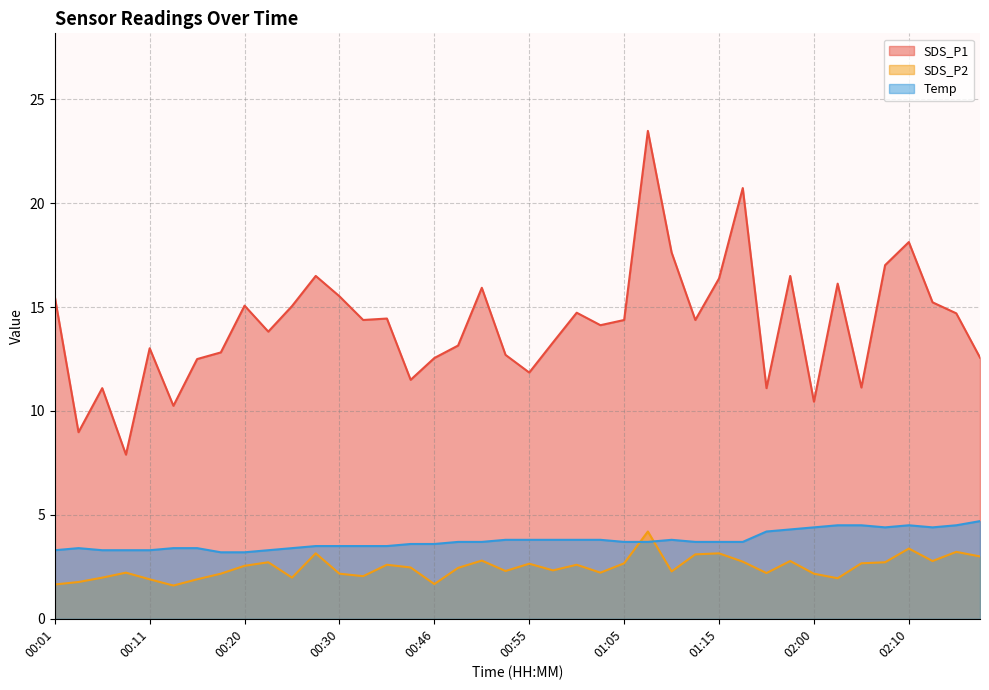

Reading left to right, transcribe all the data shown in this chart.

SDS_P1: 00:01=15.5	00:03=9.0	00:06=11.1	00:08=7.9	00:11=13.0	00:13=10.2	00:15=12.5	00:18=12.8	00:20=15.1	00:23=13.8	00:25=15.1	00:28=16.5	00:30=15.5	00:32=14.4	00:35=14.4	00:37=11.5	00:46=12.6	00:48=13.2	00:50=15.9	00:53=12.7	00:55=11.8	00:57=13.3	01:00=14.7	01:02=14.1	01:05=14.4	01:07=23.5	01:10=17.6	01:12=14.4	01:15=16.4	01:46=20.7	01:55=11.1	01:58=16.5	02:00=10.4	02:03=16.1	02:05=11.1	02:08=17.0	02:10=18.1	02:13=15.2	02:16=14.7	02:37=12.6
SDS_P2: 00:01=1.6	00:03=1.8	00:06=2.0	00:08=2.2	00:11=1.9	00:13=1.6	00:15=1.9	00:18=2.2	00:20=2.5	00:23=2.7	00:25=2.0	00:28=3.1	00:30=2.2	00:32=2.0	00:35=2.6	00:37=2.5	00:46=1.7	00:48=2.5	00:50=2.8	00:53=2.3	00:55=2.6	00:57=2.3	01:00=2.6	01:02=2.2	01:05=2.7	01:07=4.2	01:10=2.3	01:12=3.1	01:15=3.1	01:46=2.8	01:55=2.2	01:58=2.8	02:00=2.2	02:03=1.9	02:05=2.7	02:08=2.7	02:10=3.4	02:13=2.8	02:16=3.2	02:37=3.0
Temp: 00:01=3.3	00:03=3.4	00:06=3.3	00:08=3.3	00:11=3.3	00:13=3.4	00:15=3.4	00:18=3.2	00:20=3.2	00:23=3.3	00:25=3.4	00:28=3.5	00:30=3.5	00:32=3.5	00:35=3.5	00:37=3.6	00:46=3.6	00:48=3.7	00:50=3.7	00:53=3.8	00:55=3.8	00:57=3.8	01:00=3.8	01:02=3.8	01:05=3.7	01:07=3.7	01:10=3.8	01:12=3.7	01:15=3.7	01:46=3.7	01:55=4.2	01:58=4.3	02:00=4.4	02:03=4.5	02:05=4.5	02:08=4.4	02:10=4.5	02:13=4.4	02:16=4.5	02:37=4.7